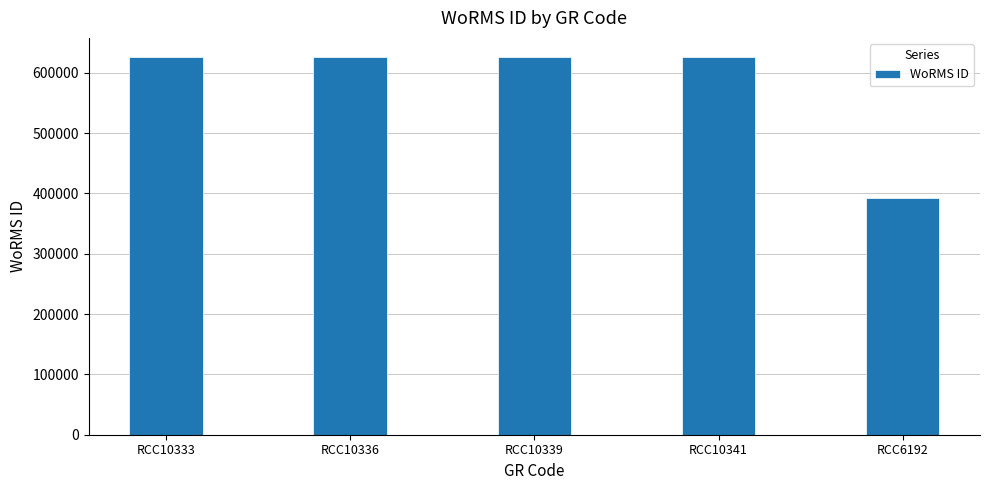

What is the smallest value displayed?

393172